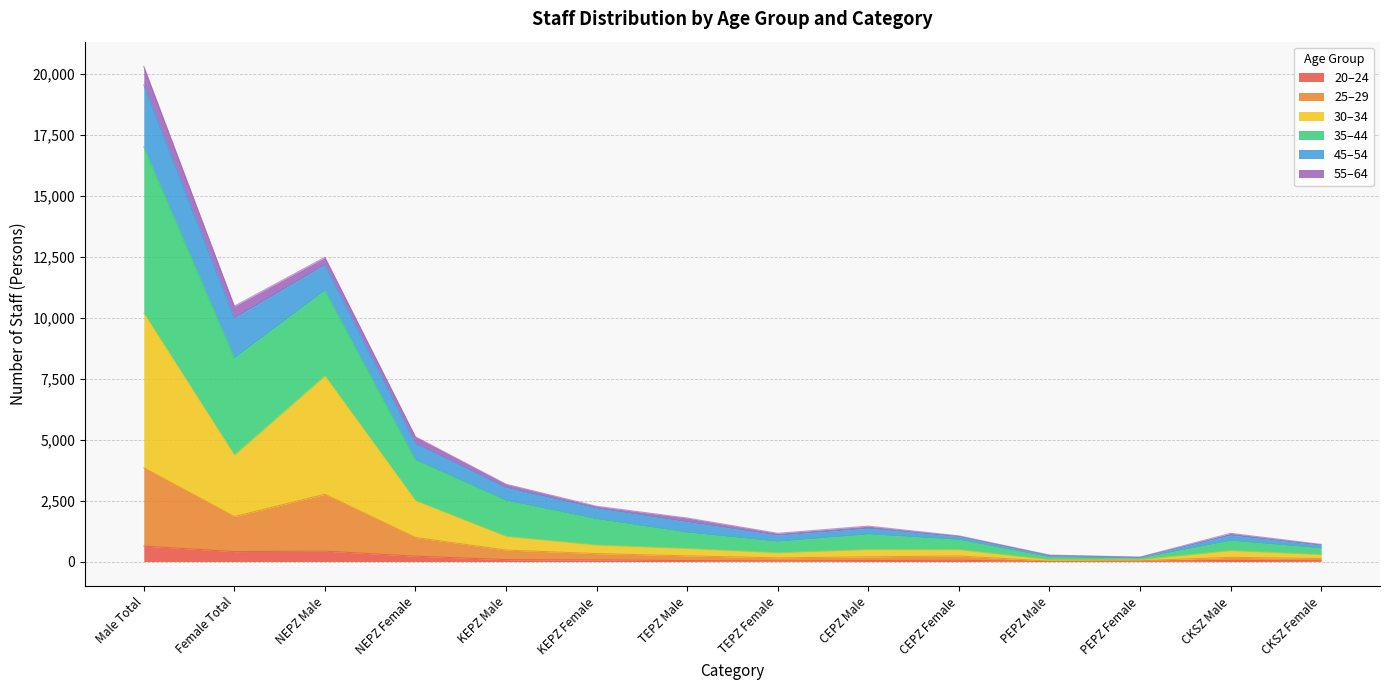

Where does the 20_24 series first go above 51?

Male Total